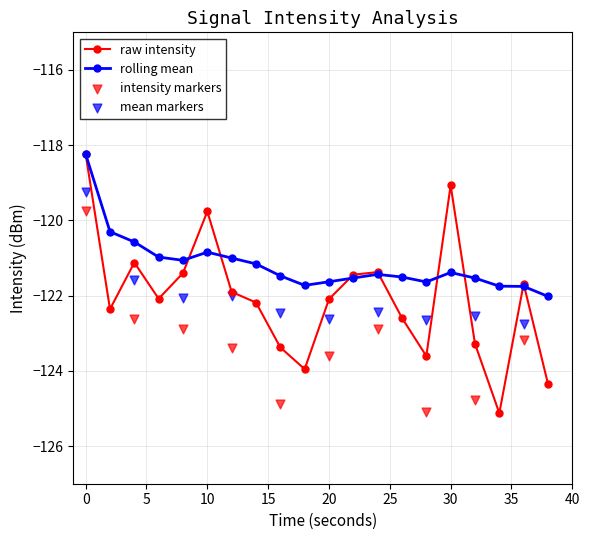

Is the value of rolling_mean at 20 greater than the value of intensity(dBm) at 16?

Yes